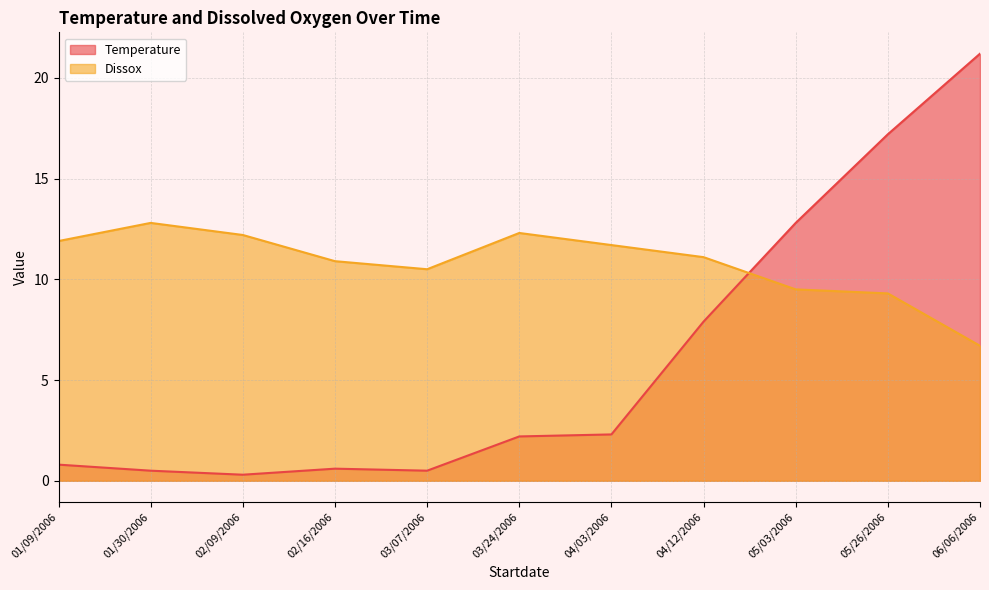

Which label corresponds to the smallest value in the chart?

02/09/2006